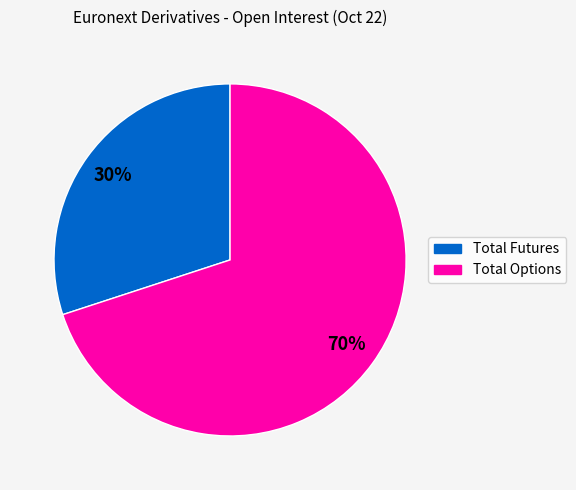

The Total Options slice represents 70% of the pie. True or false?

True